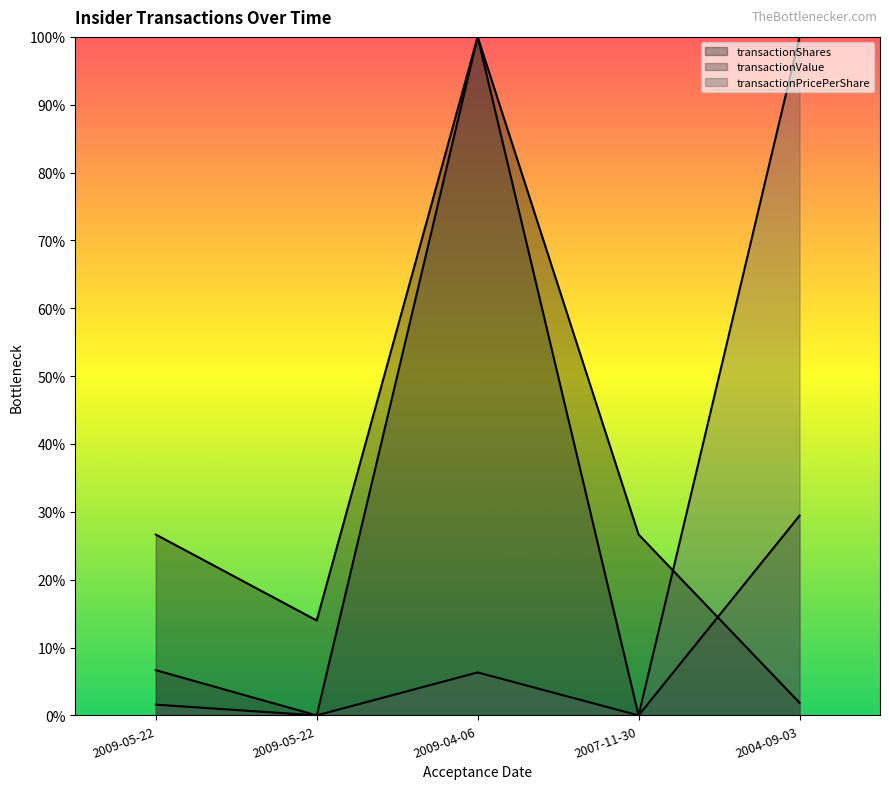

What are all the series names shown in the legend?

transactionShares, transactionValue, transactionPricePerShare